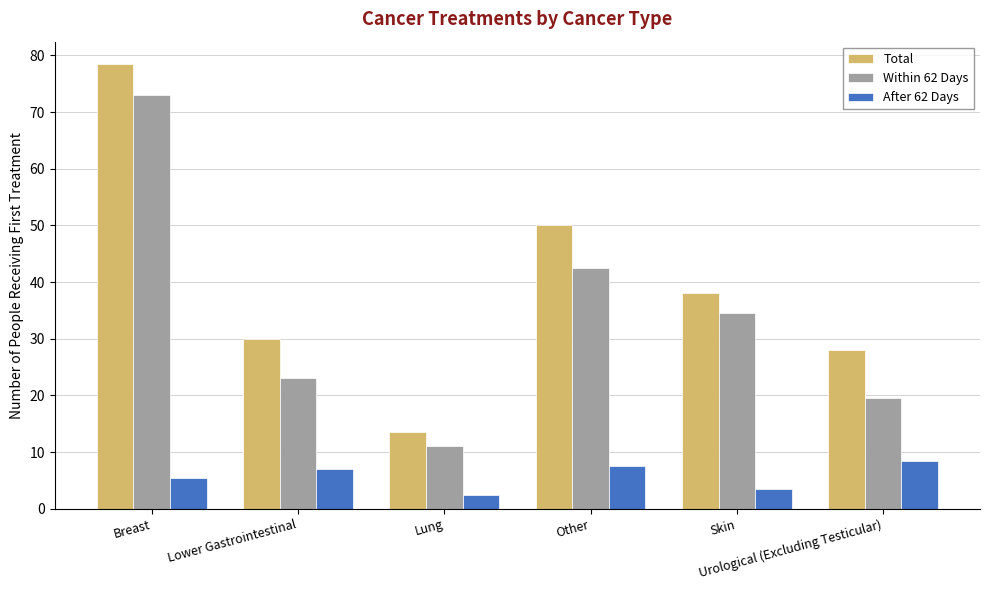

At which label does Within 62 Days first exceed 34?

Breast